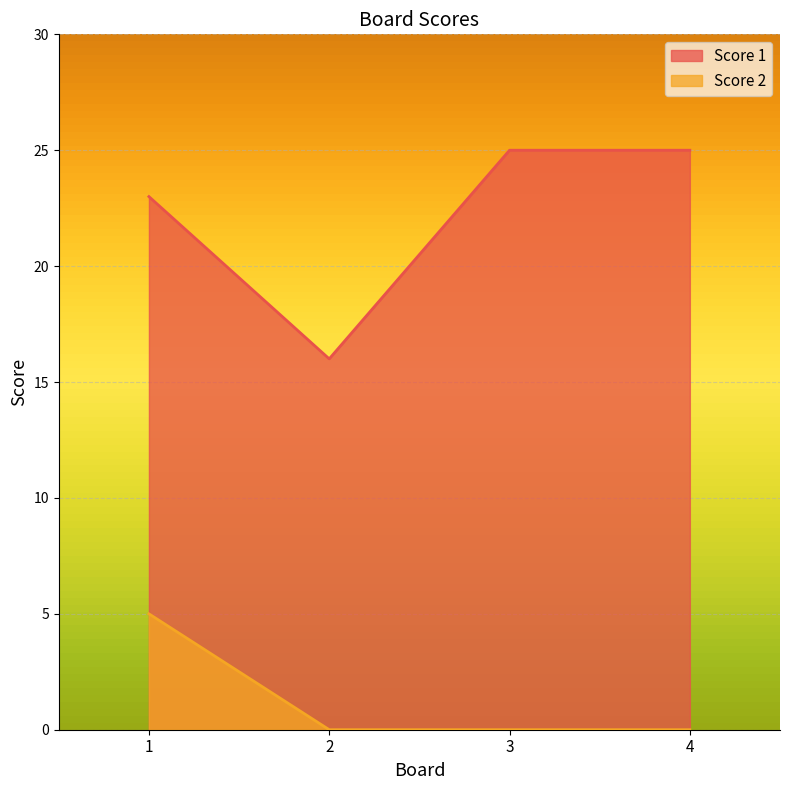

What is the average value of the Score 1 series?

22